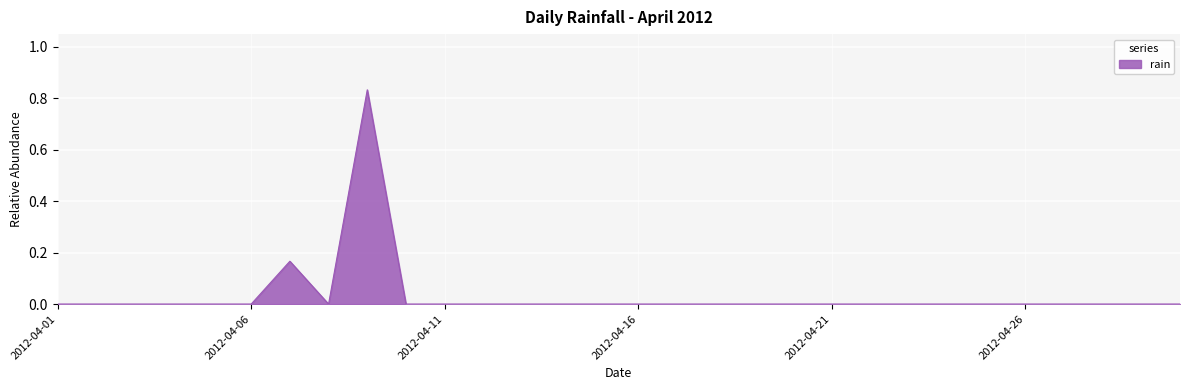

What is the difference between the maximum and minimum values?

0.8